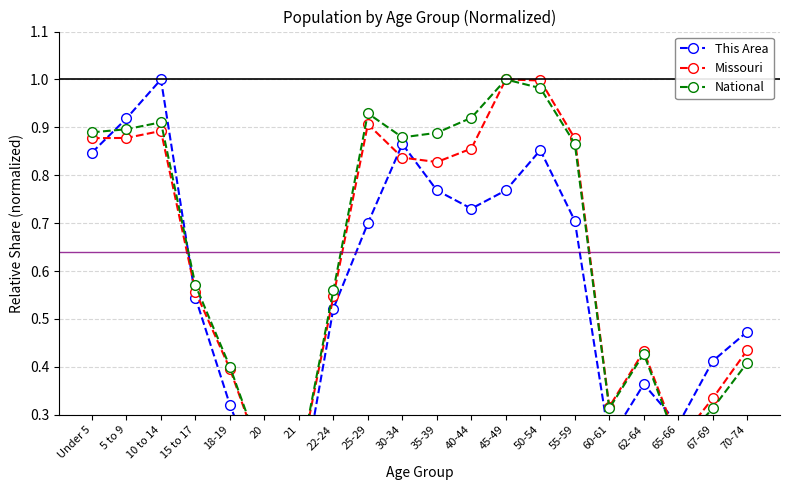

Reading left to right, extract all data points from this chart.

This Area: 0.8	0.9	1.0	0.5	0.3	0.1	0.1	0.5	0.7	0.9	0.8	0.7	0.8	0.9	0.7	0.2	0.4	0.3	0.4	0.5
Missouri: 0.9	0.9	0.9	0.6	0.4	0.2	0.2	0.5	0.9	0.8	0.8	0.9	1.0	1.0	0.9	0.3	0.4	0.2	0.3	0.4
National: 0.9	0.9	0.9	0.6	0.4	0.2	0.2	0.6	0.9	0.9	0.9	0.9	1.0	1.0	0.9	0.3	0.4	0.2	0.3	0.4